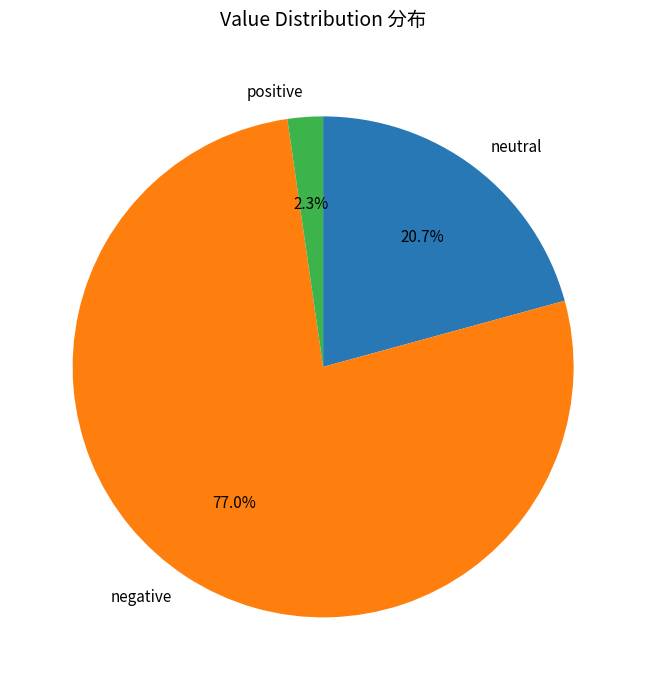

Which category has the biggest portion of the pie?

negative